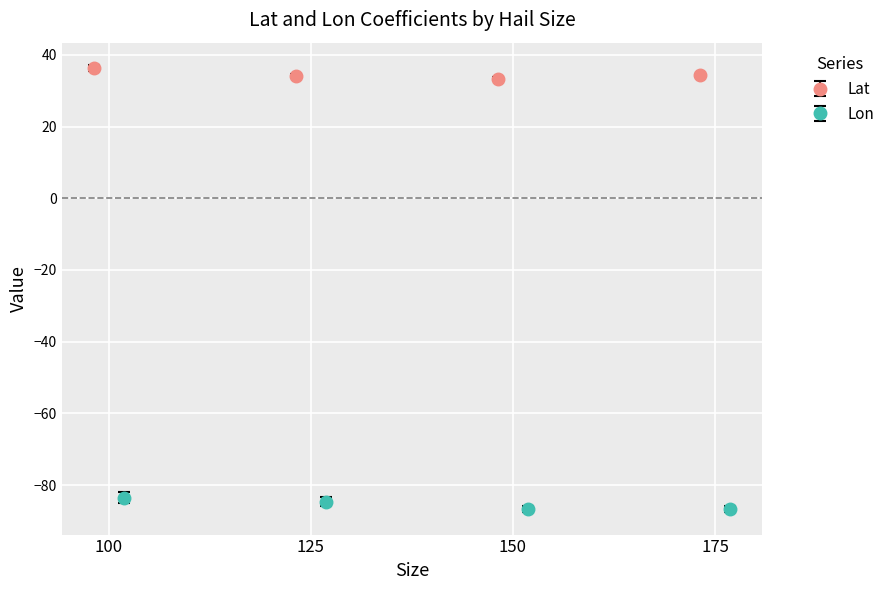

True or false: Lat has more than 2 points higher than both neighbors.

False